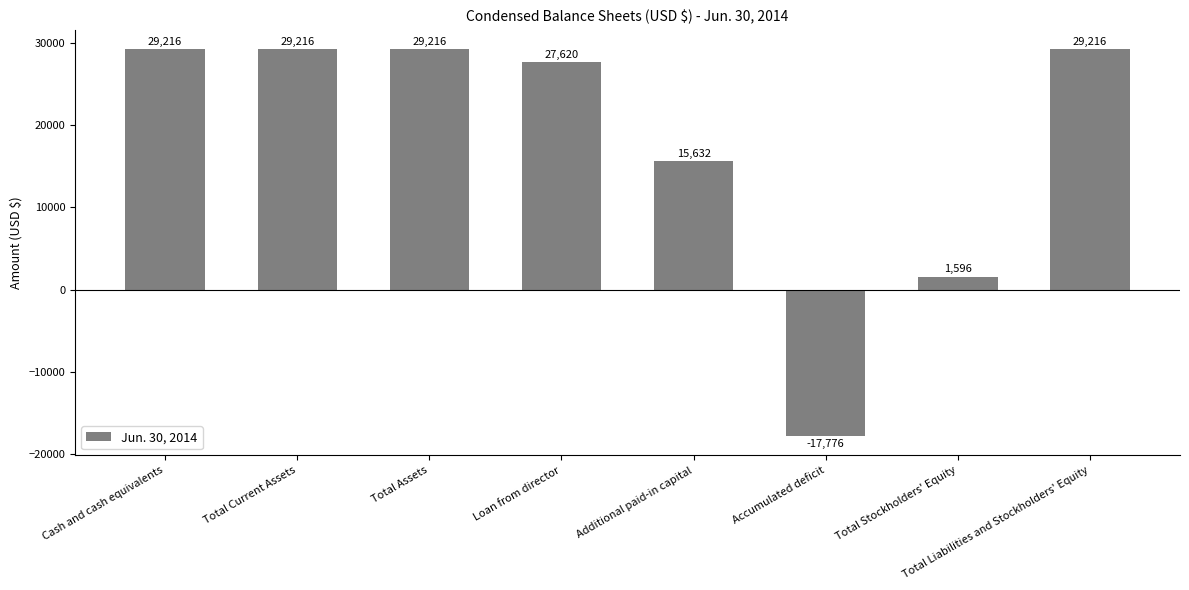

What is the difference between the maximum and minimum values?

46992